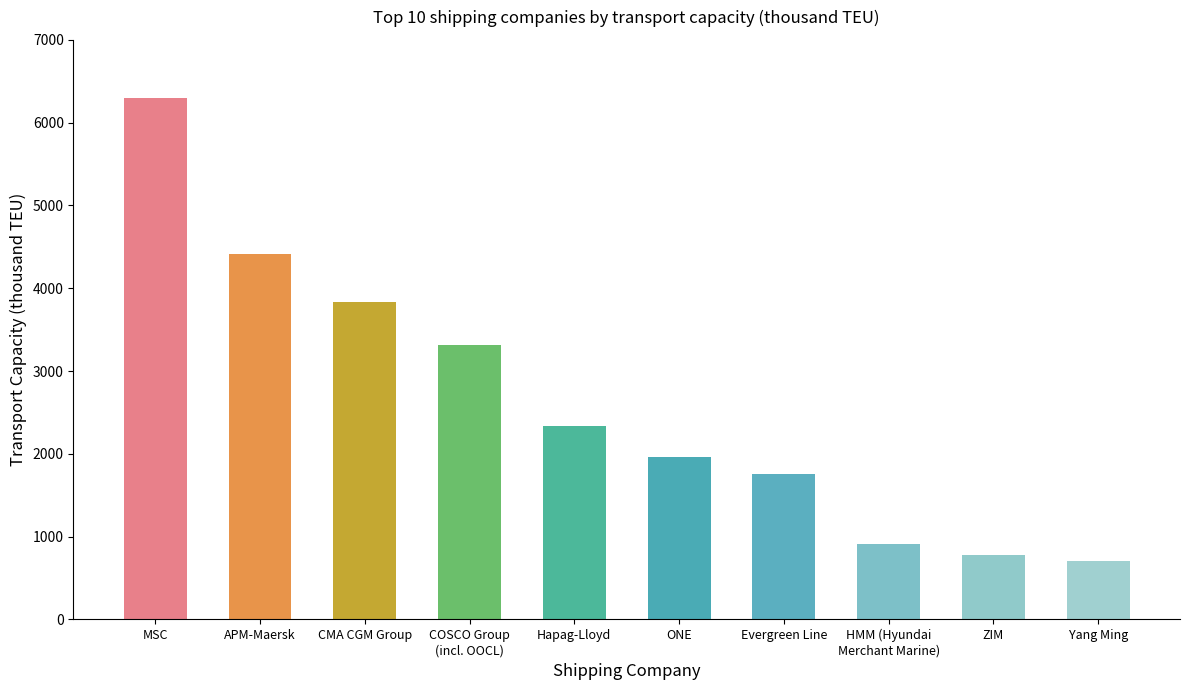

What is the minimum value shown in the chart?

706